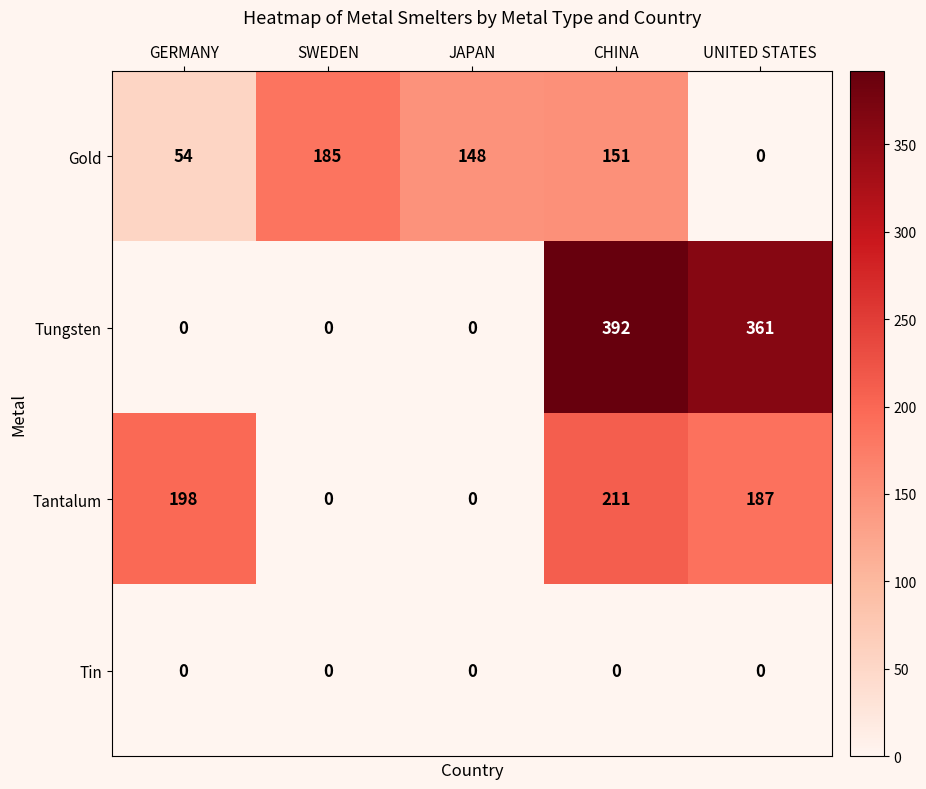

How many positive values does the Gold series have?

4